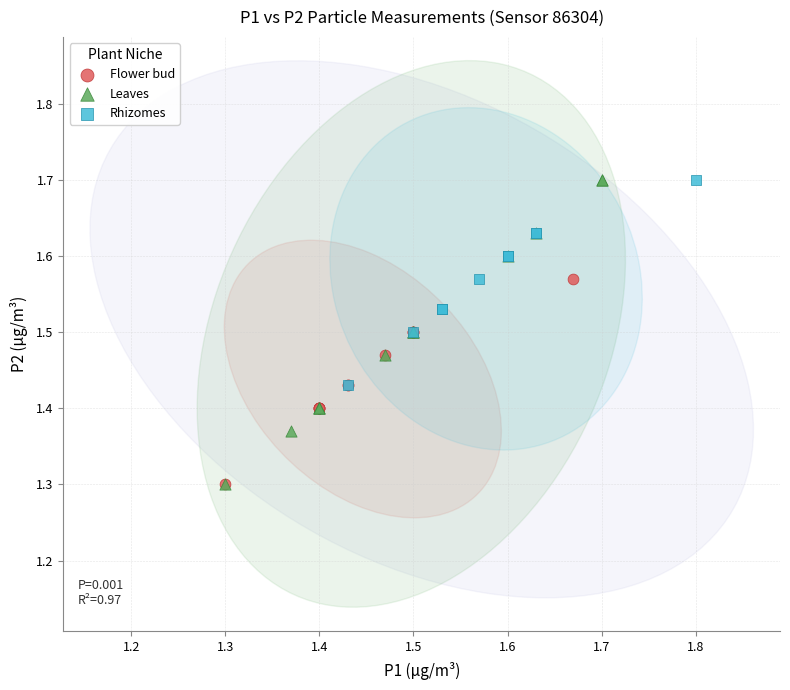

Which series has the widest spread of Y values?

Leaves